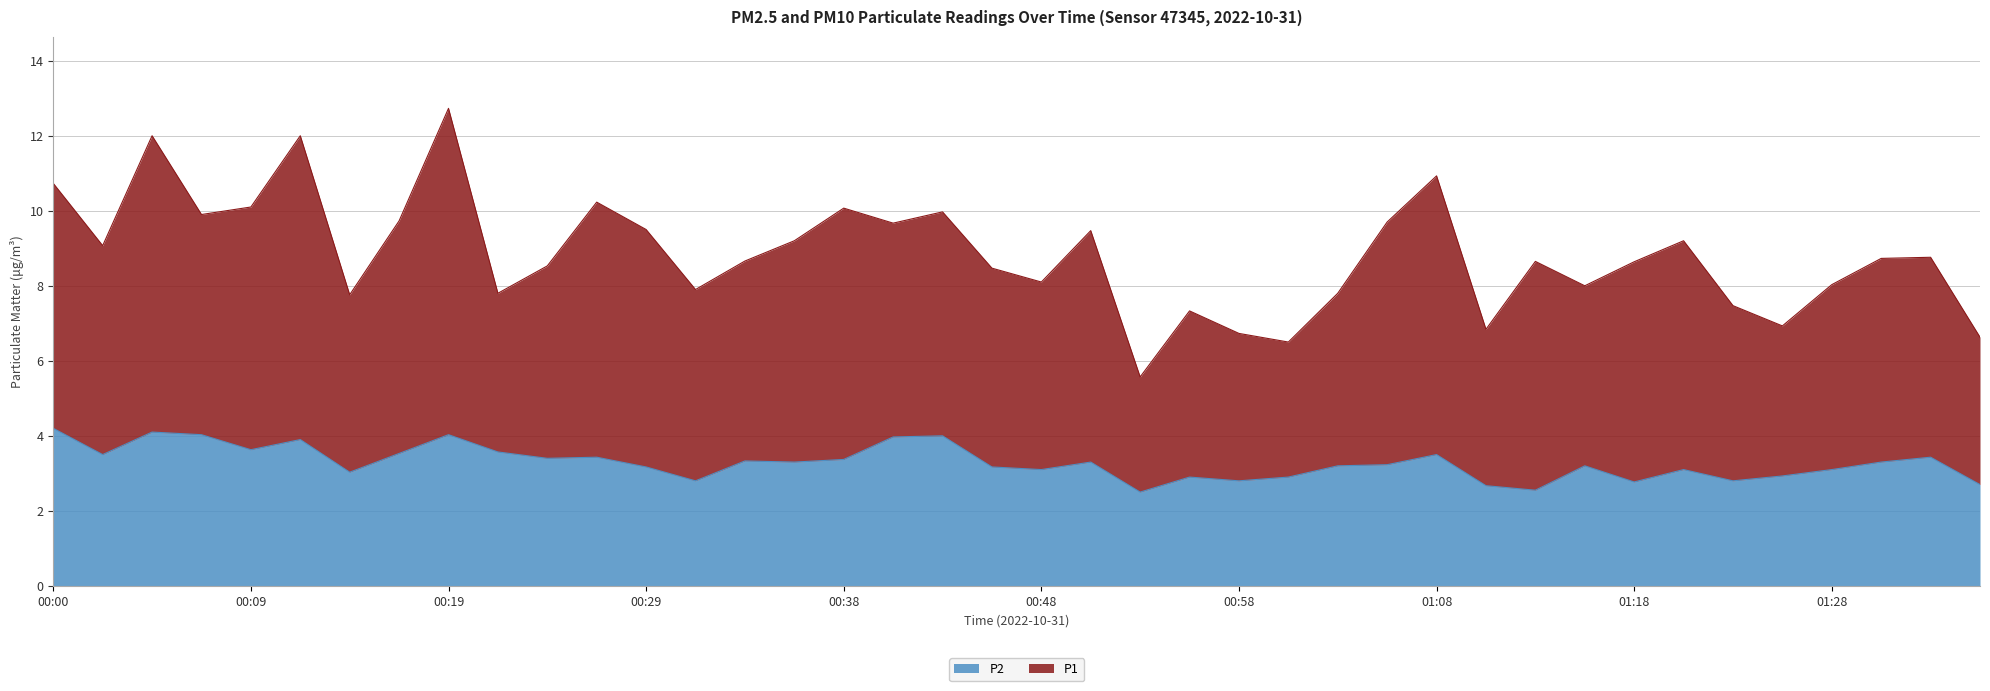

Rank the categories by value from highest to lowest.

00:00, 00:04, 00:07, 00:19, 00:43, 00:41, 00:12, 00:09, 00:21, 00:17, 00:02, 01:08, 00:26, 01:33, 00:24, 00:38, 00:34, 00:36, 00:51, 01:30, 01:05, 01:03, 01:15, 00:29, 00:46, 00:48, 01:20, 01:28, 00:14, 01:25, 00:55, 01:00, 00:31, 00:58, 01:23, 01:18, 01:35, 01:11, 01:13, 00:53